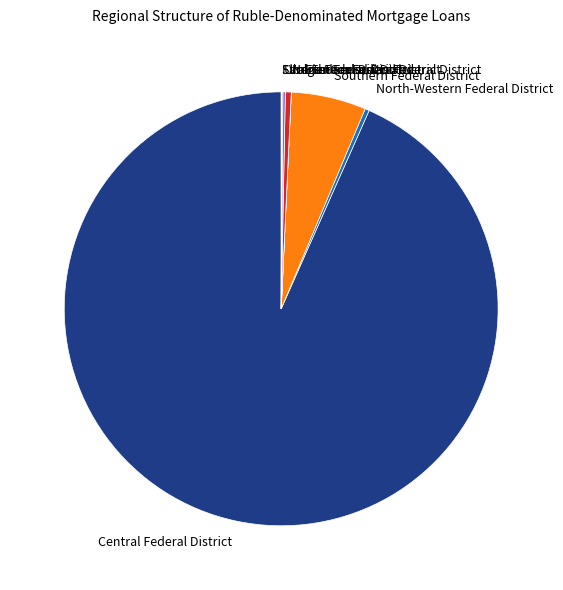

Which category has the biggest portion of the pie?

Central Federal District